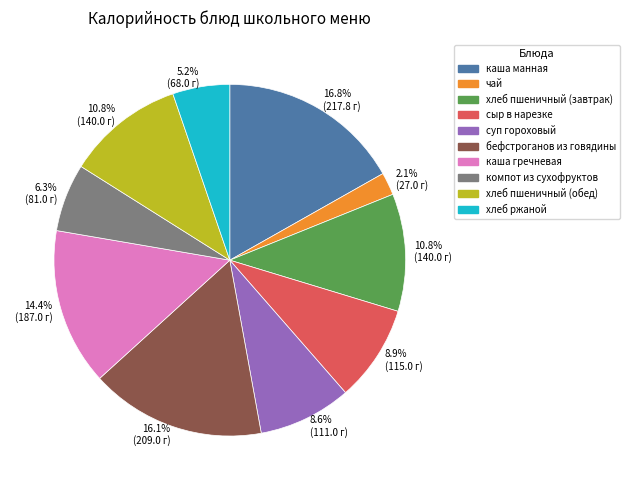

Does any single category account for the majority?

No